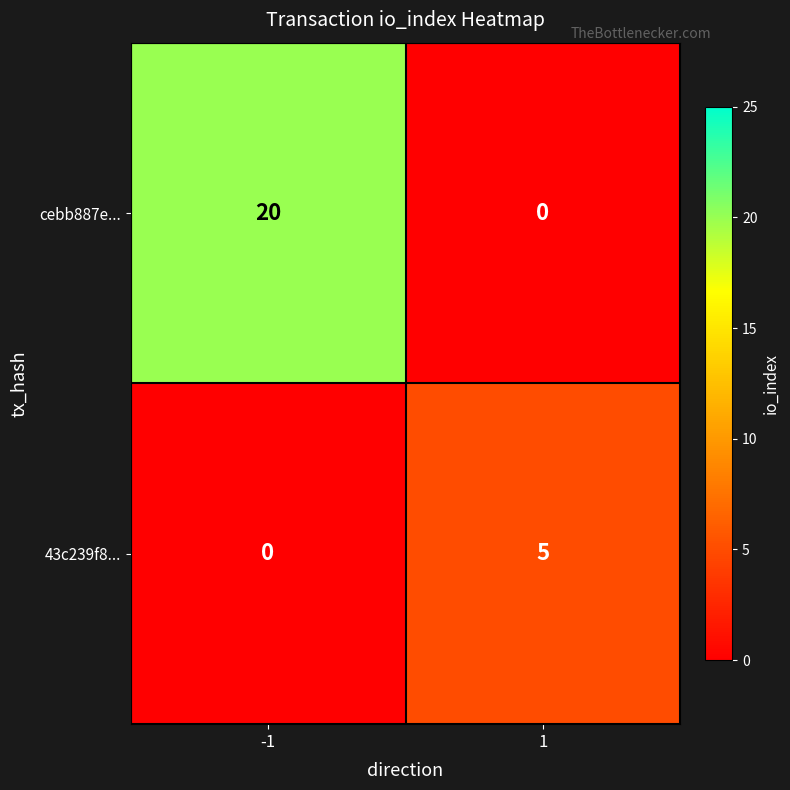

What is the maximum value shown in the chart?

20